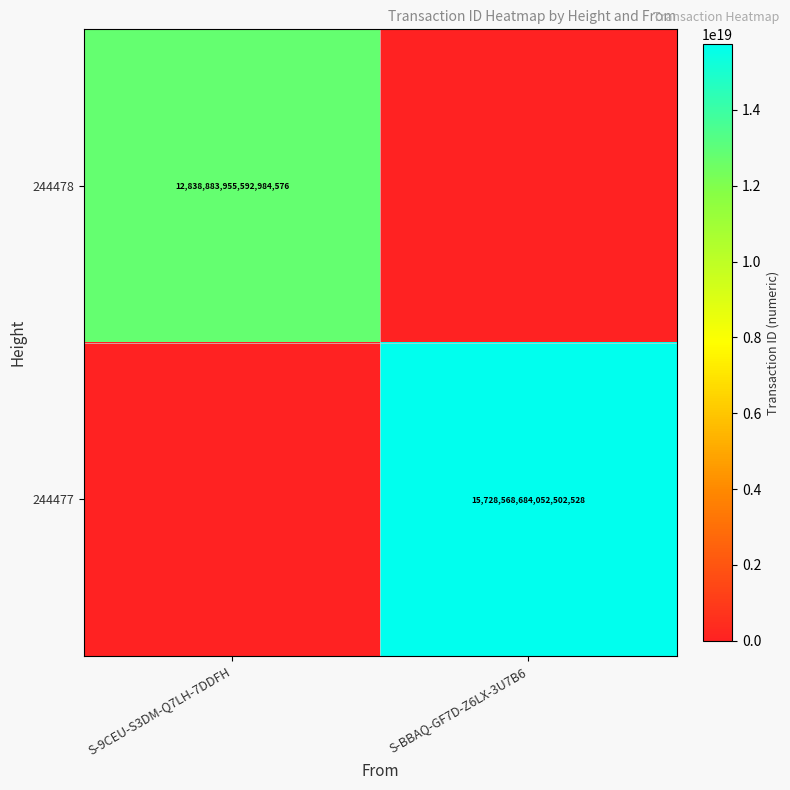

Is it true that 244478 equals 12838883955592984576 at S-9CEU-S3DM-Q7LH-7DDFH?

True